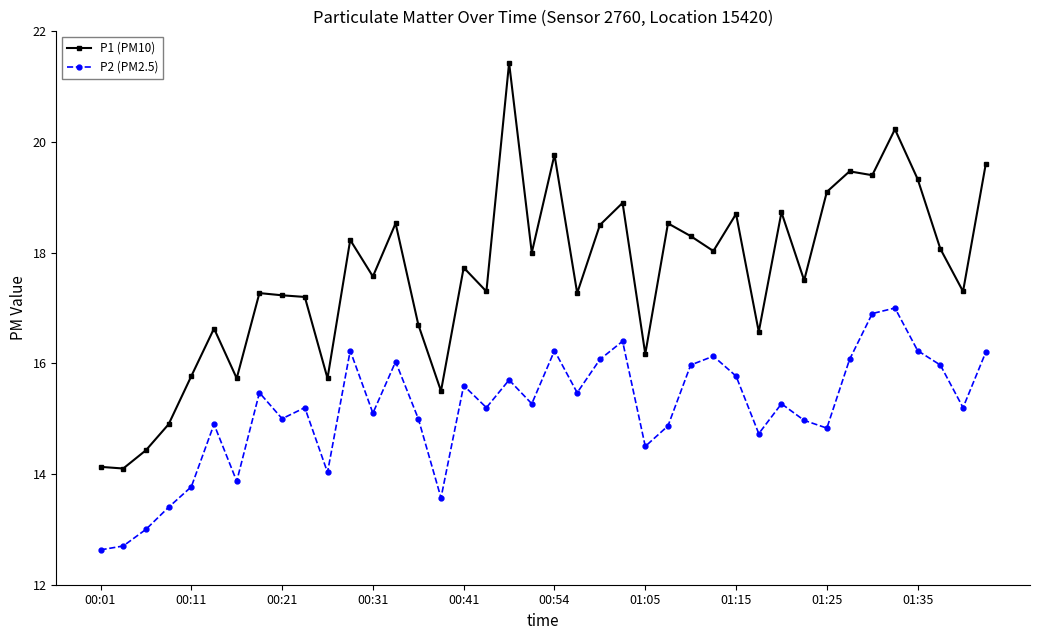

True or false: P2 (PM2.5) and P1 (PM10) intersect in this chart.

False